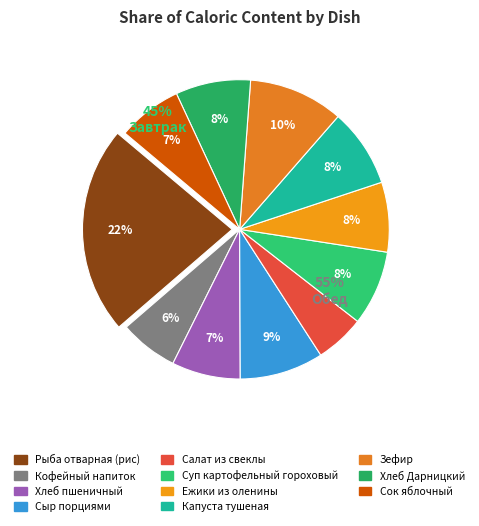

To the nearest percent, what portion does Суп картофельный гороховый represent?

8%